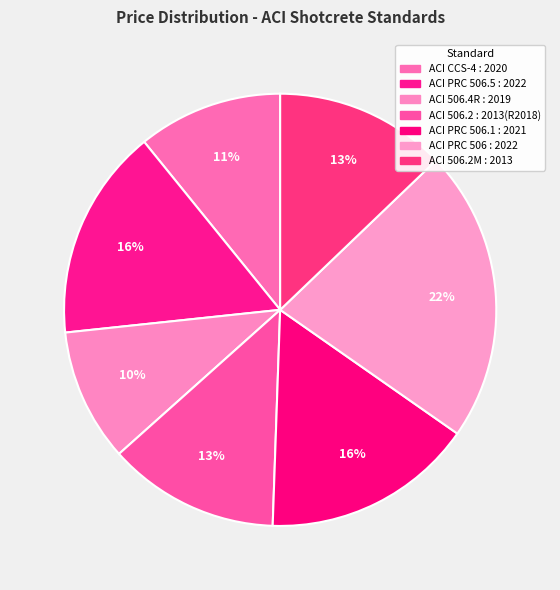

Which slice is the smallest?

ACI 506.4R : 2019